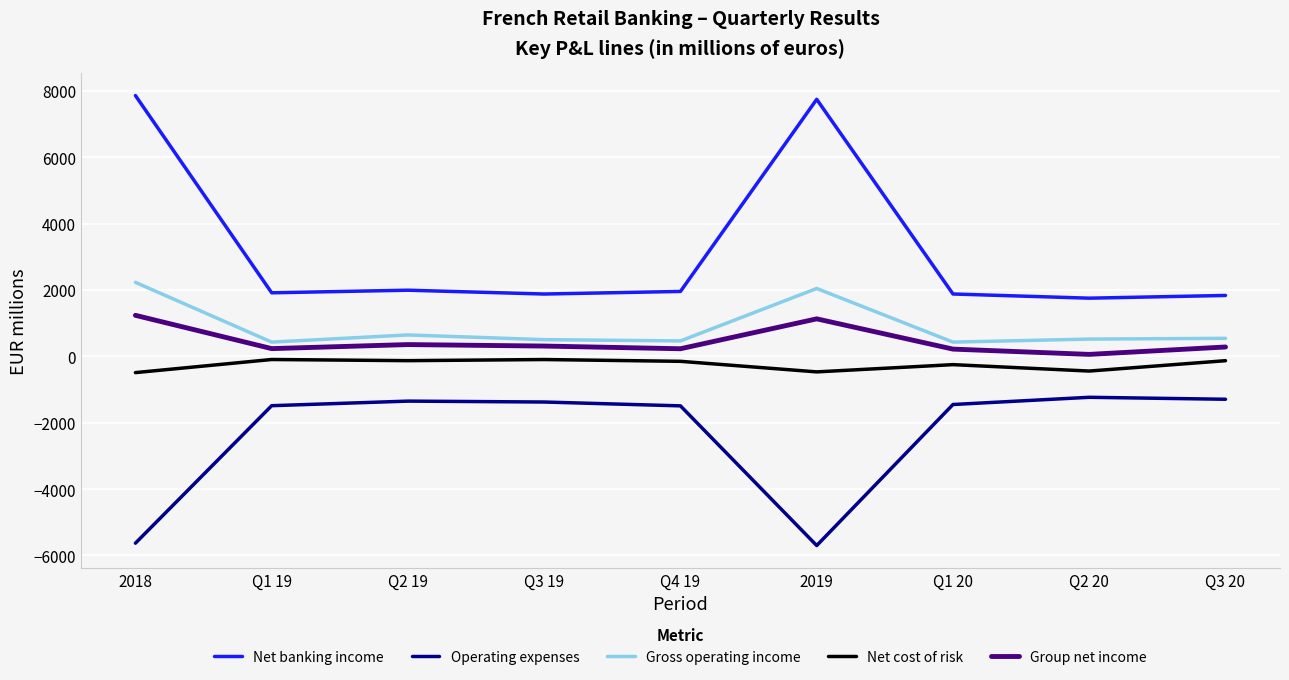

What is the average value of the Group net income series?

451